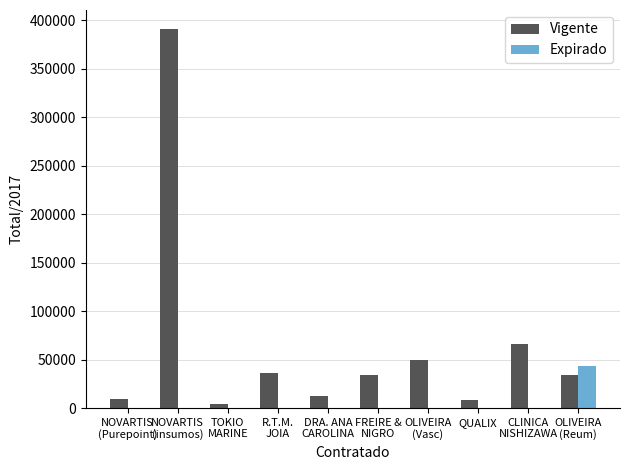

How many distinct data groups are displayed?

2